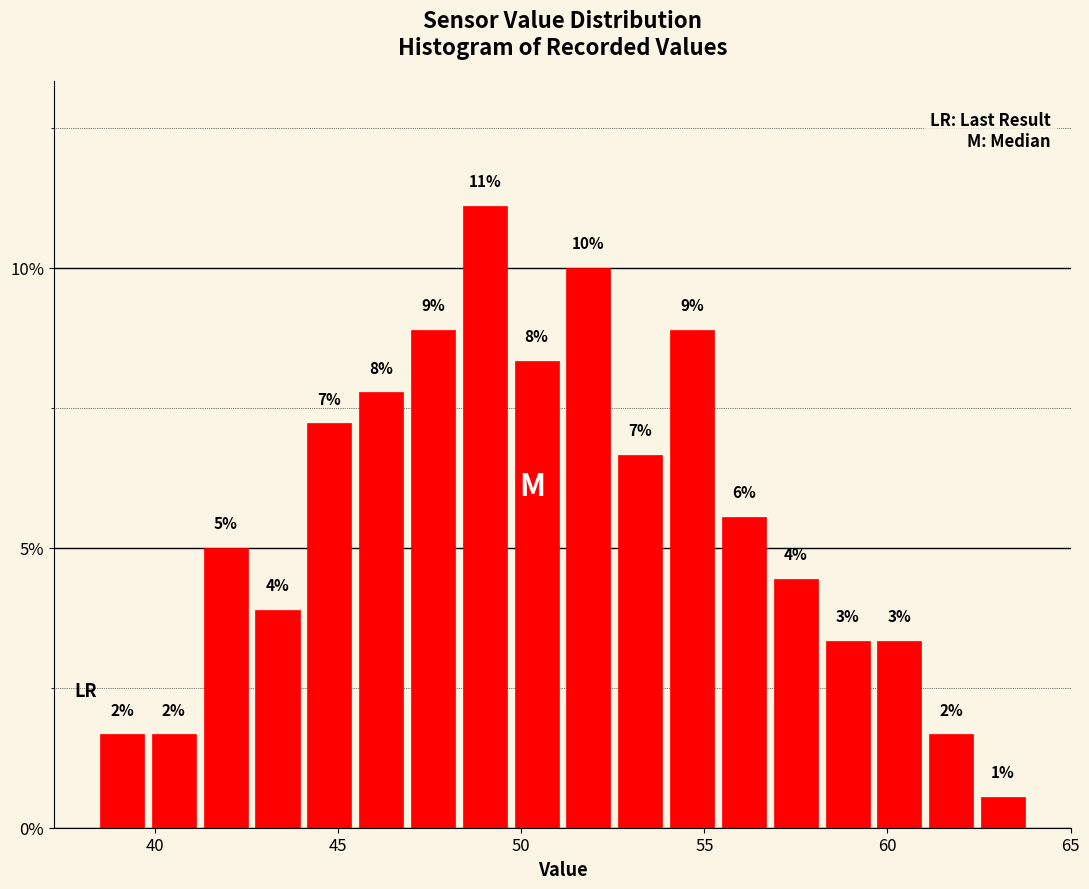

Read against the x-axis, roughly where is the centre of the tallest bar?

49.0